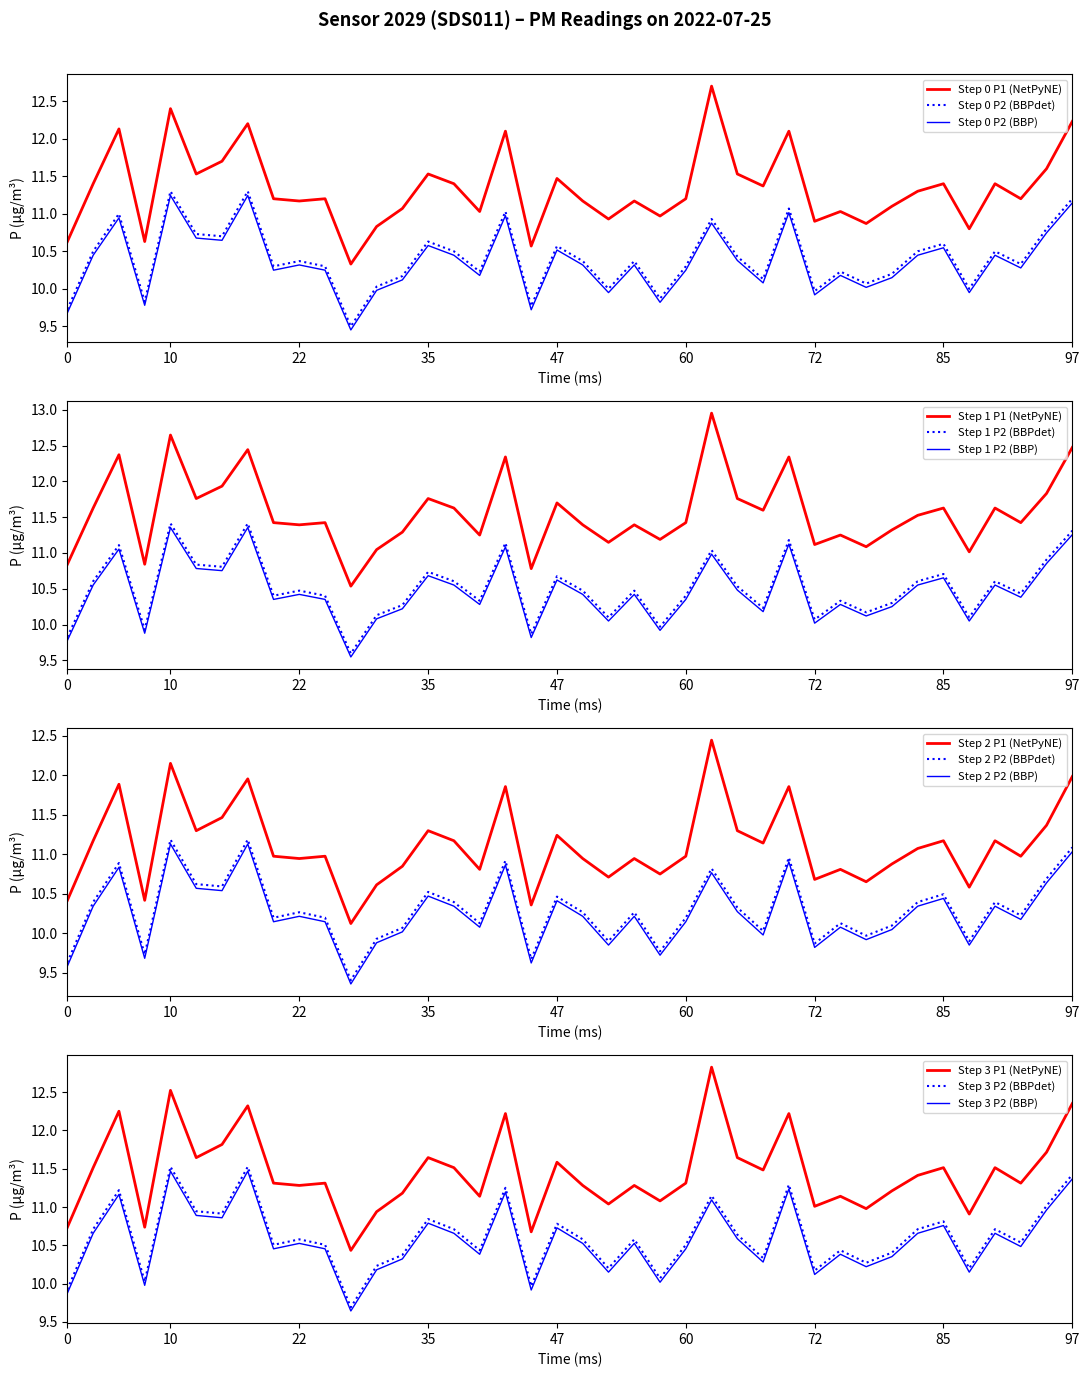

What is the highest value of the Step 0 P2 (BBPdet) series?

11.3